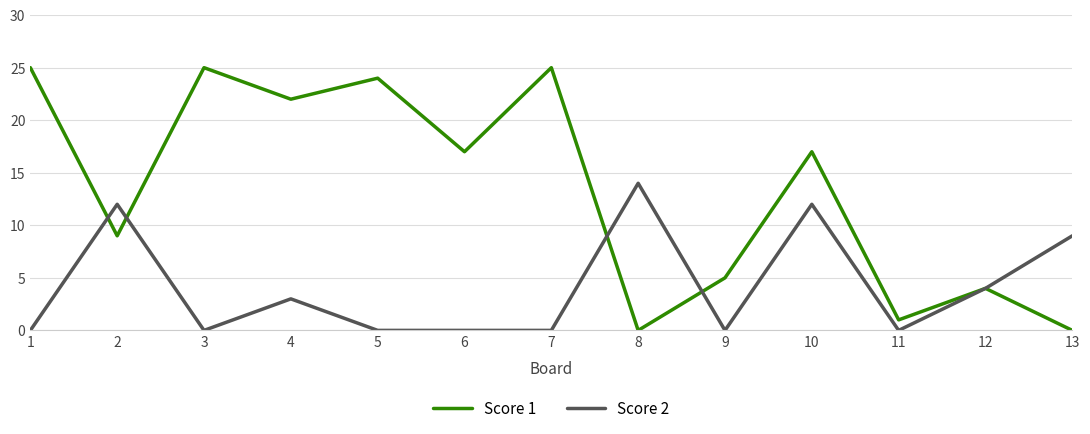

Which series has the largest total across all categories?

Score 1